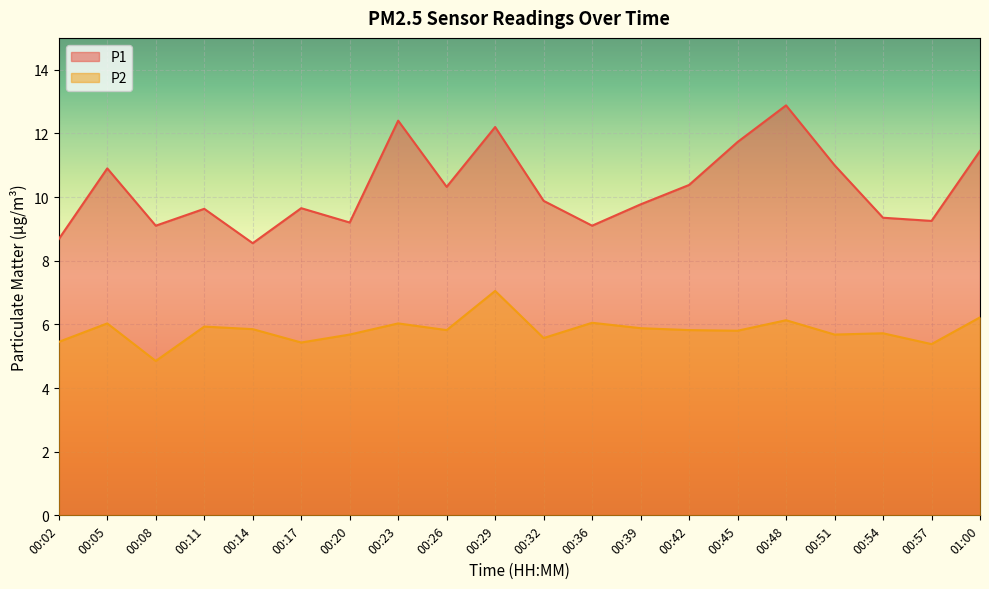

What is the difference between the highest and lowest values at 00:39?

3.9